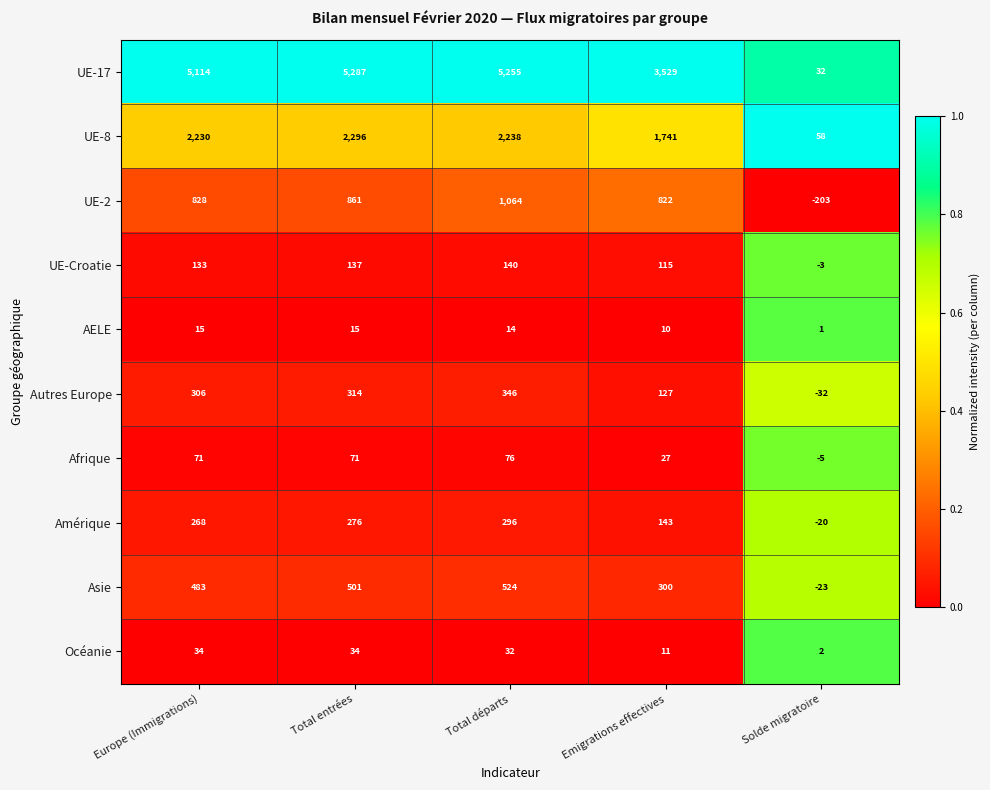

What is the difference between the second highest and second lowest values in the Autres Europe series?

187